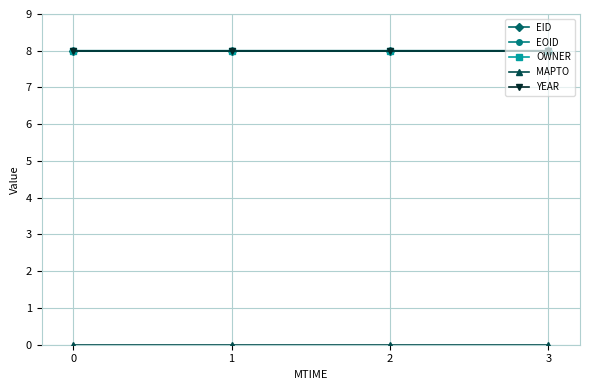

True or false: EOID and EID cross at least once.

False